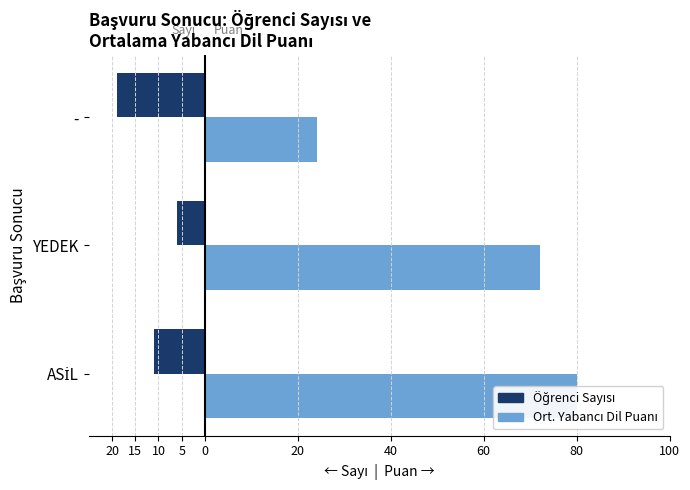

Is the value of Öğrenci Sayısı at YEDEK greater than the value of Ort. Yabancı Dil Puanı at ASİL?

No